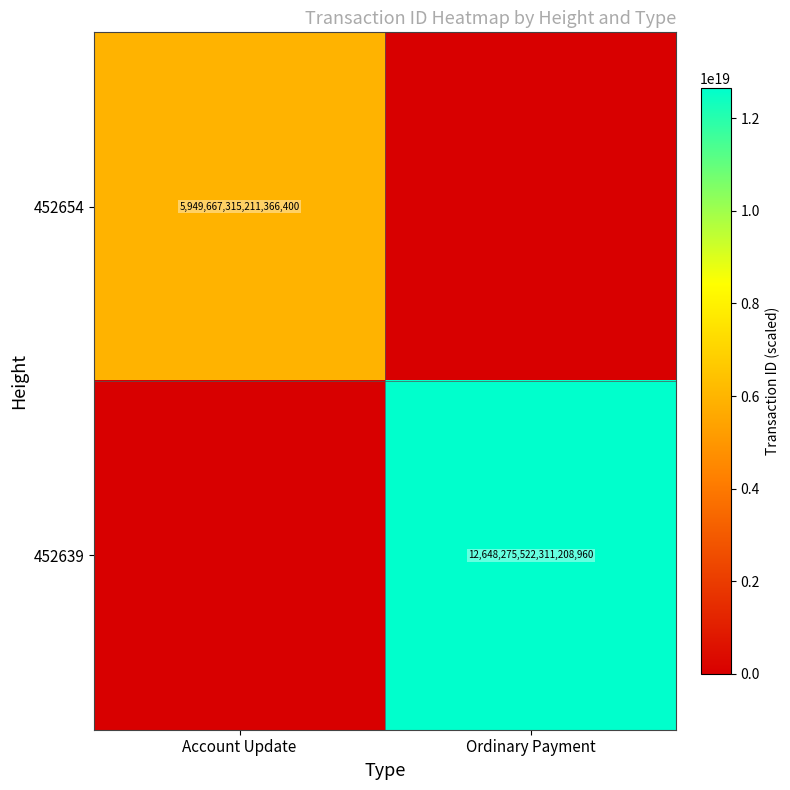

The value of 452654 at Account Update is 5949667315211366400. True or false?

True